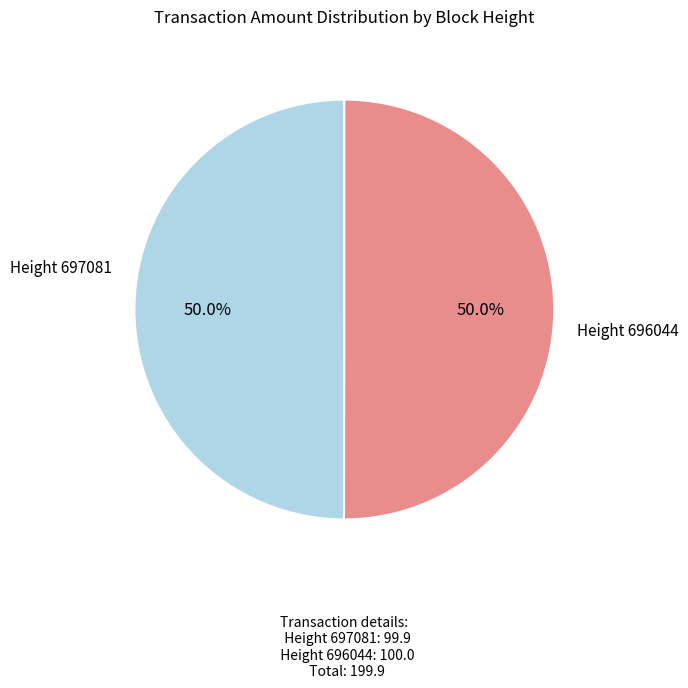

How many segments does this pie chart have?

2